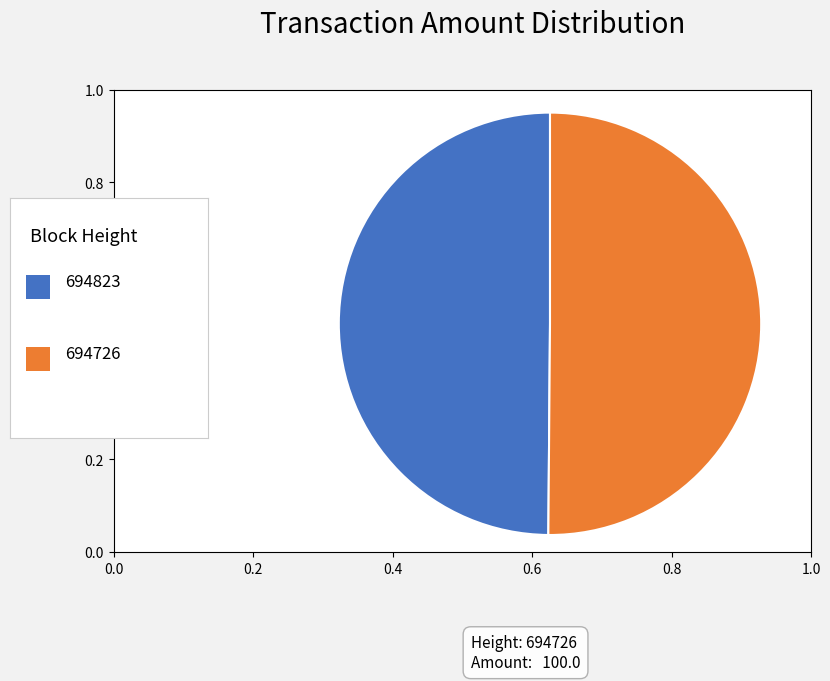

Count the number of slices in the pie.

2